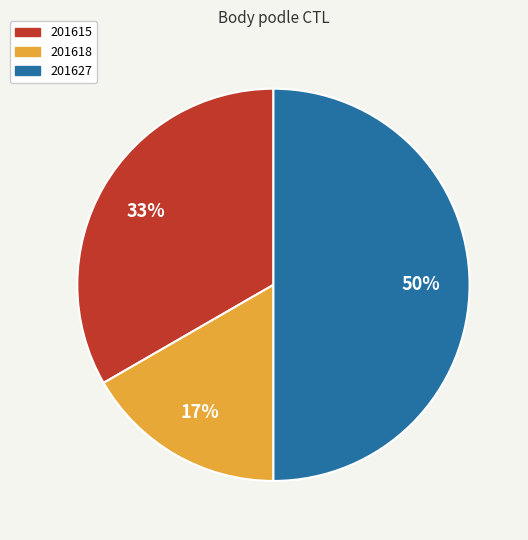

Count the number of slices in the pie.

3